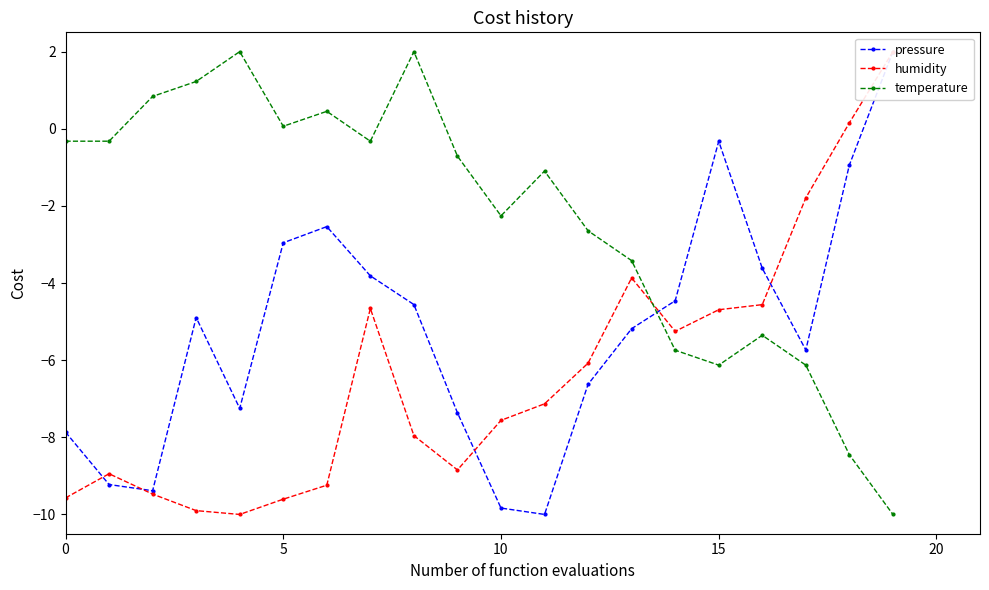

How many values in the pressure series exceed -4?

7